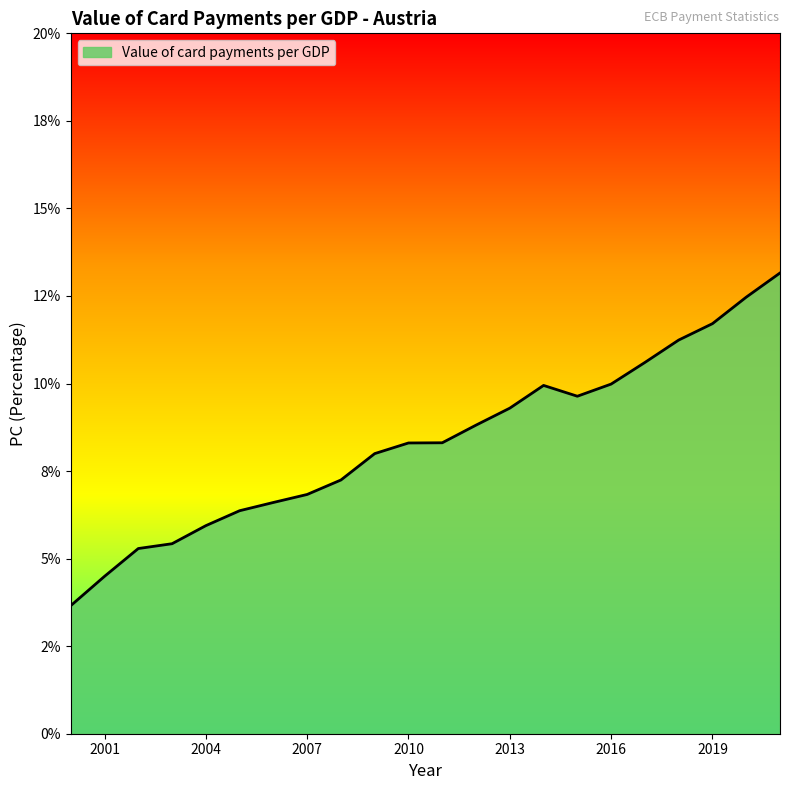

List the labels in order of value, smallest first.

2000, 2001, 2002, 2003, 2004, 2005, 2006, 2007, 2008, 2009, 2010, 2011, 2012, 2013, 2015, 2014, 2016, 2017, 2018, 2019, 2020, 2021